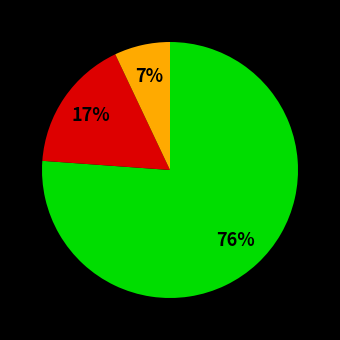

To the nearest percent, what is the average slice percentage?

33%